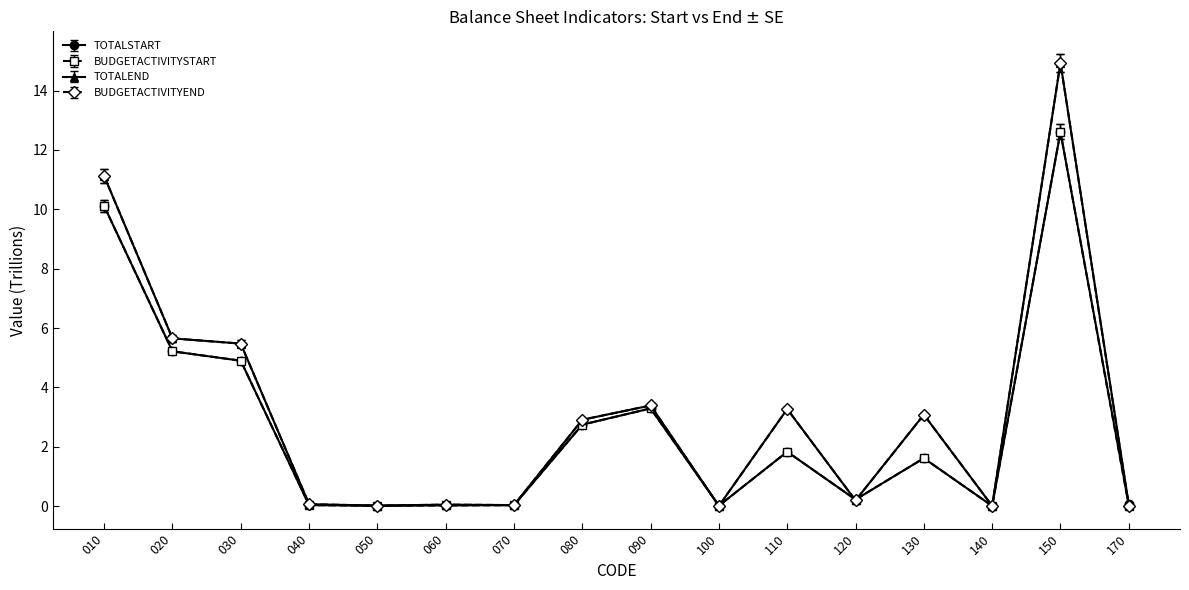

Does the chart have visible grid lines?

No